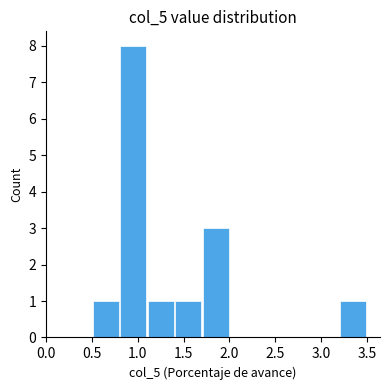

Reading left to right, transcribe this chart: for each bar, give the range it covers on the x-axis and its height. The values are not printed on the chart, so give them approximately, as read against the axis.

0.5 to 0.8: 1
0.8 to 1.1: 8
1.1 to 1.4: 1
1.4 to 1.7: 1
1.7 to 2.0: 3
2.0 to 2.3: 0
2.3 to 2.6: 0
2.6 to 2.9: 0
2.9 to 3.2: 0
3.2 to 3.5: 1